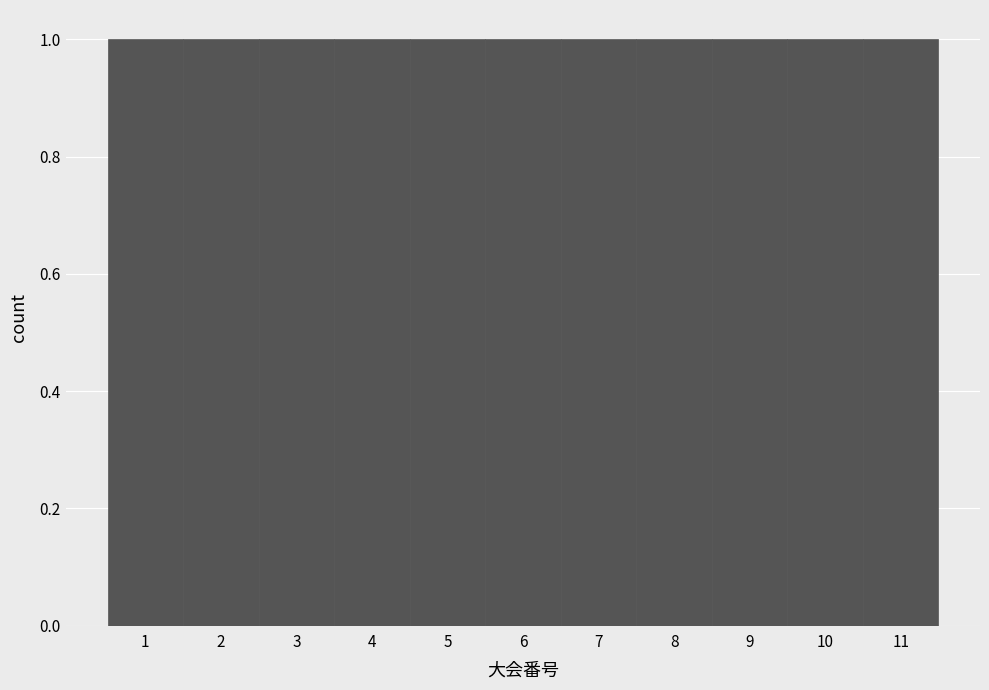

Reading left to right, list every bar in this chart as the range it spans on the x-axis followed by its height. The values are not printed on the chart, so give them approximately, as read against the axis.

0.5 to 1.5: 1
1.5 to 2.5: 1
2.5 to 3.5: 1
3.5 to 4.5: 1
4.5 to 5.5: 1
5.5 to 6.5: 1
6.5 to 7.5: 1
7.5 to 8.5: 1
8.5 to 9.5: 1
9.5 to 10.5: 1
10.5 to 11.5: 1